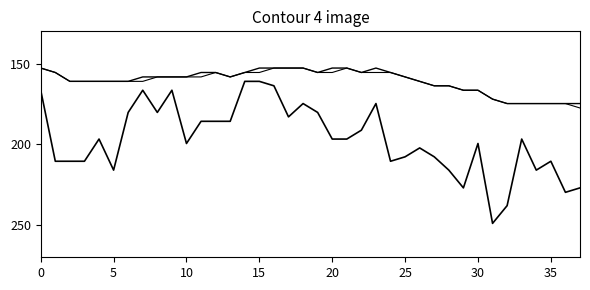

Does the chart have visible grid lines?

No